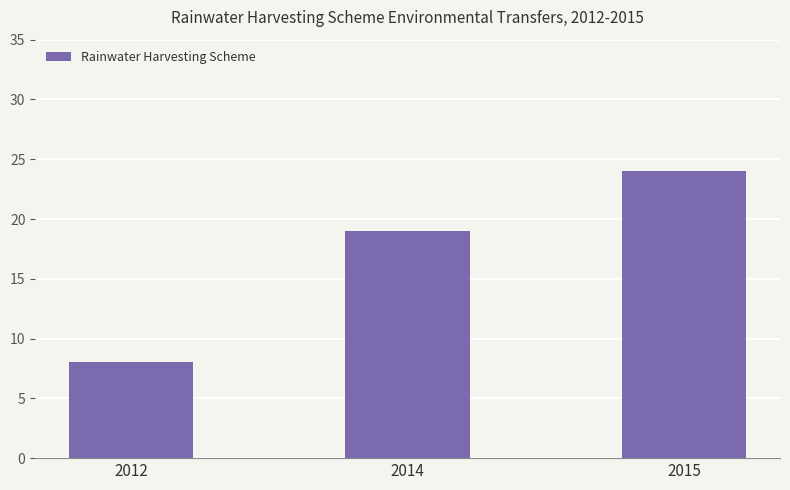

Read the value at 2014, to the nearest 5.

20